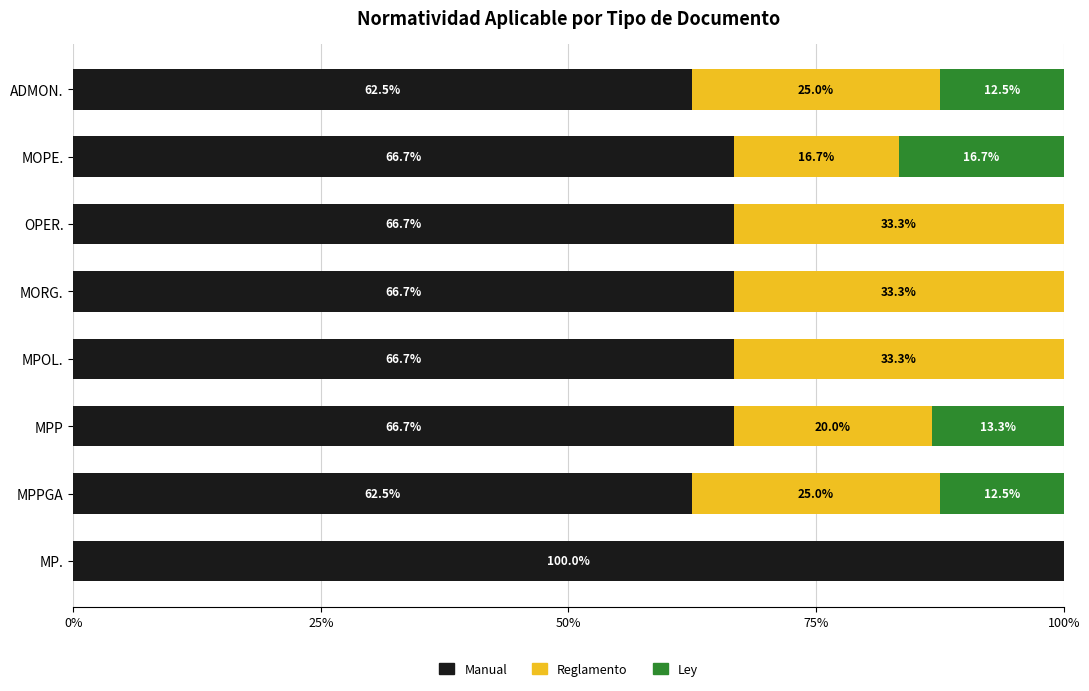

What is the total value across all series at MORG.?

100.0